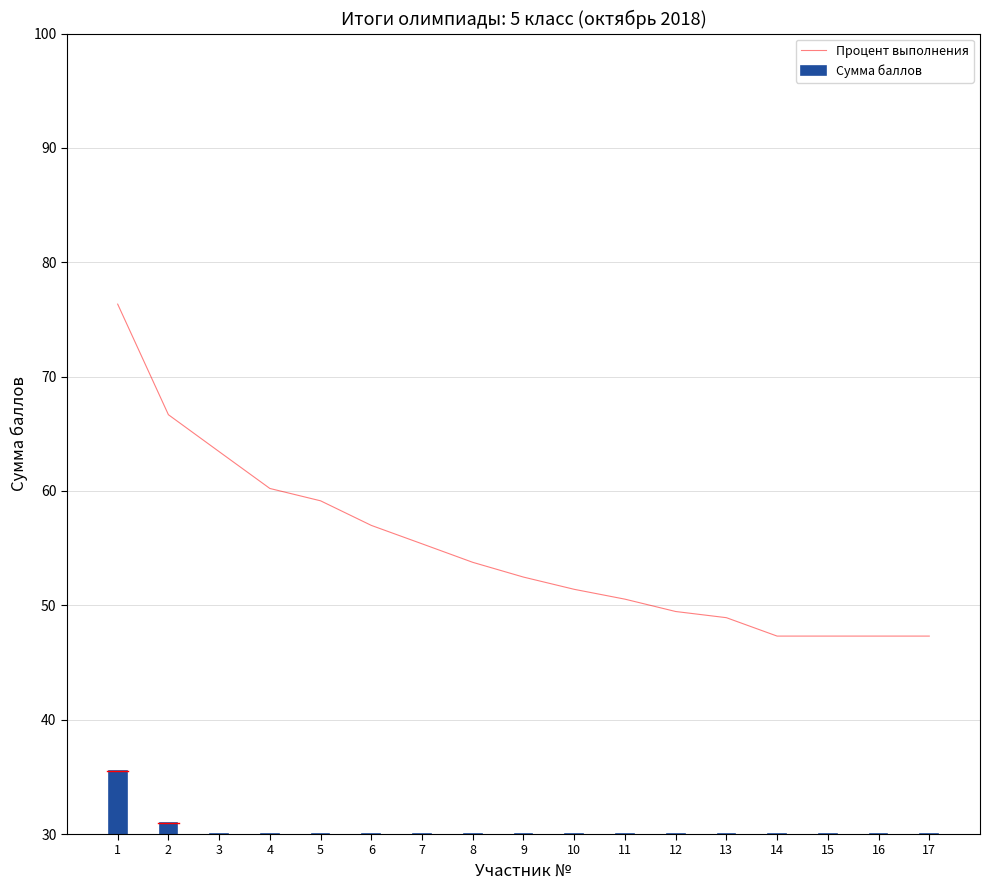

What is the difference between the maximum and minimum values in the Процент выполнения series?

29.0